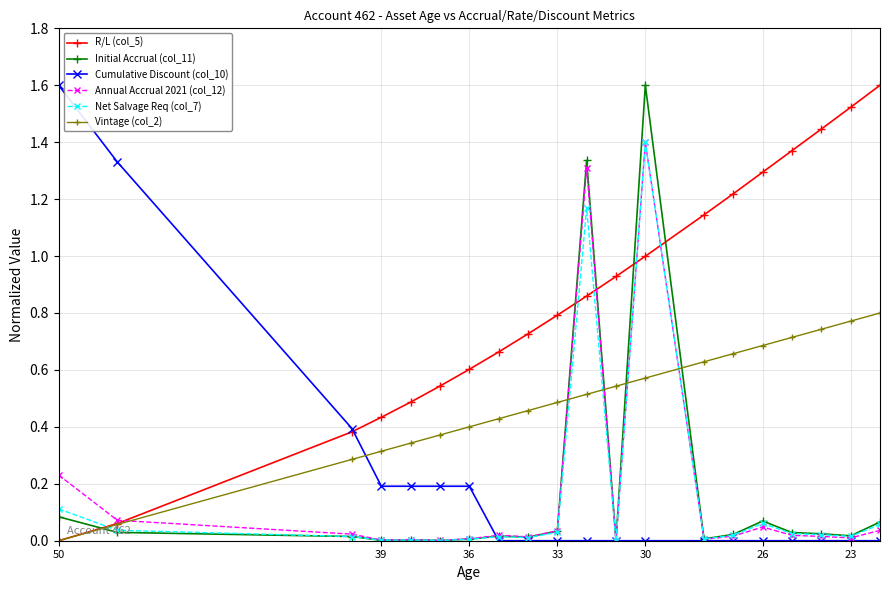

How many data points does each series have?

20